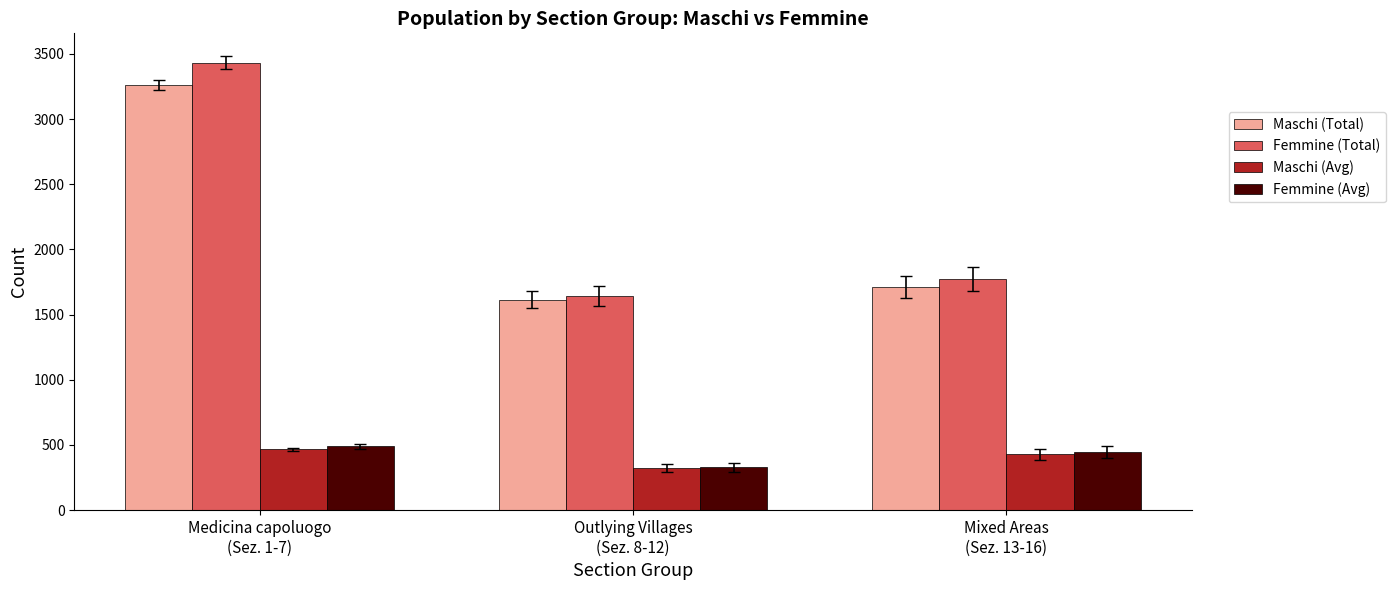

What is the minimum value for Maschi (Avg)?

323